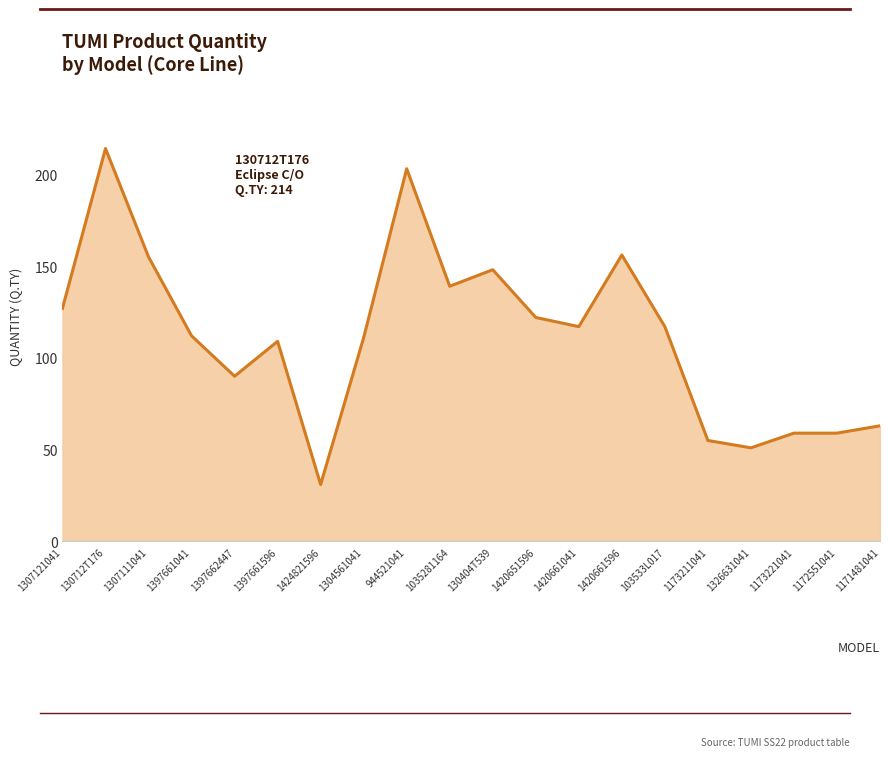

Is it true that the value at 1172551041 is 59?

True